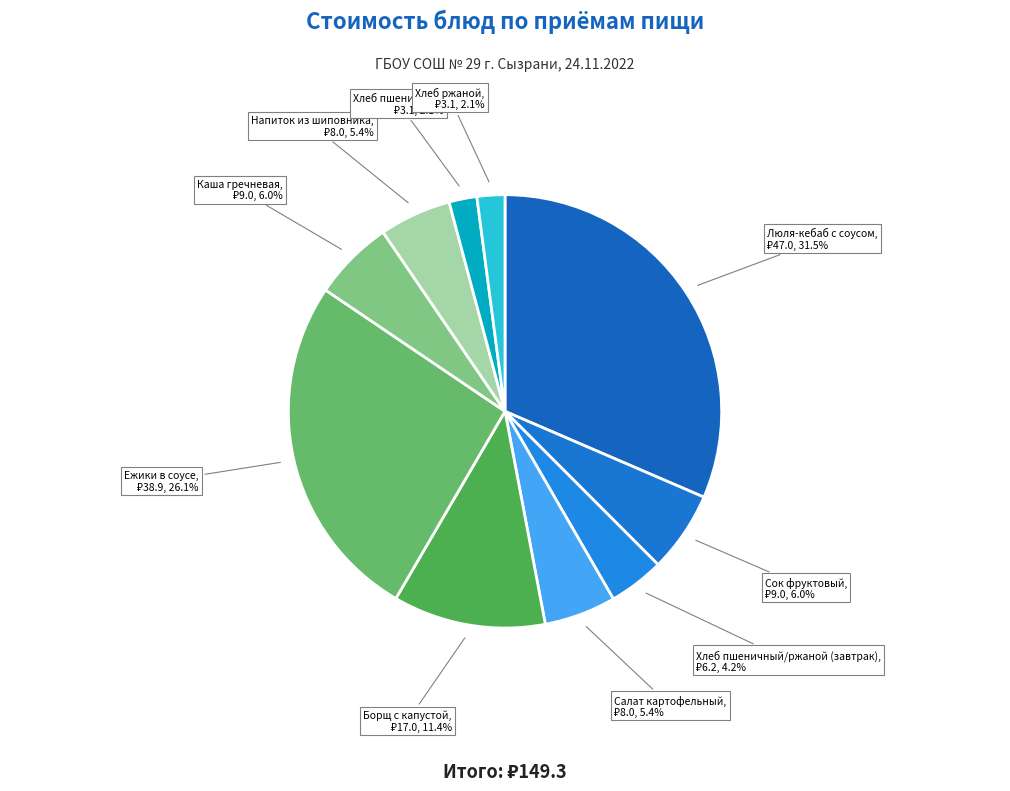

Rank the categories by value from highest to lowest.

Люля-кебаб с соусом, Ежики в соусе, Борщ с капустой, Сок фруктовый, Каша гречневая, Салат картофельный, Напиток из шиповника, Хлеб пшеничный/ржаной (завтрак), Хлеб пшеничный, Хлеб ржаной